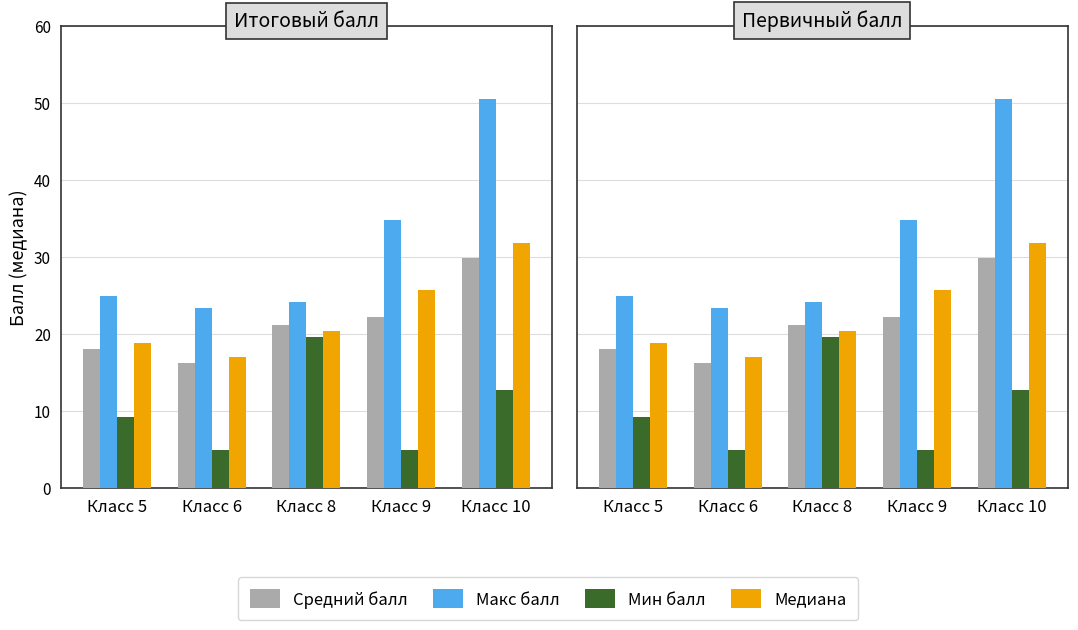

What is the difference between the highest and lowest values at Класс 9?

29.8